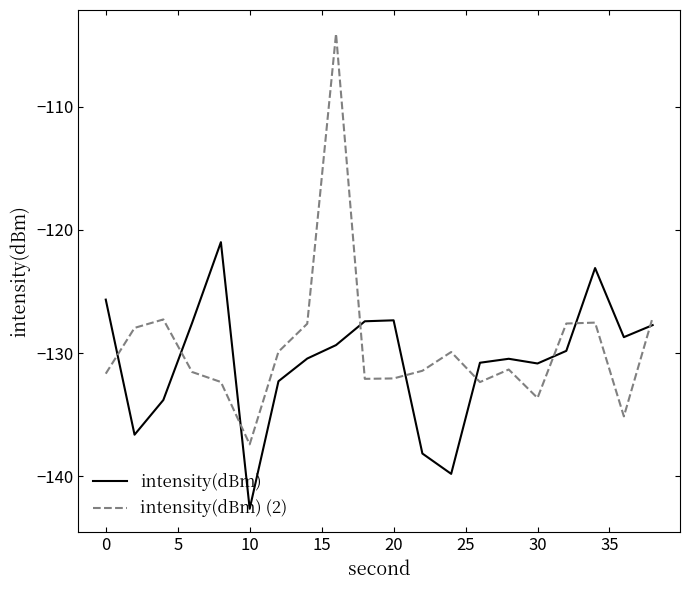

How many intersections are there between intensity(dBm) (2) and intensity(dBm)?

9